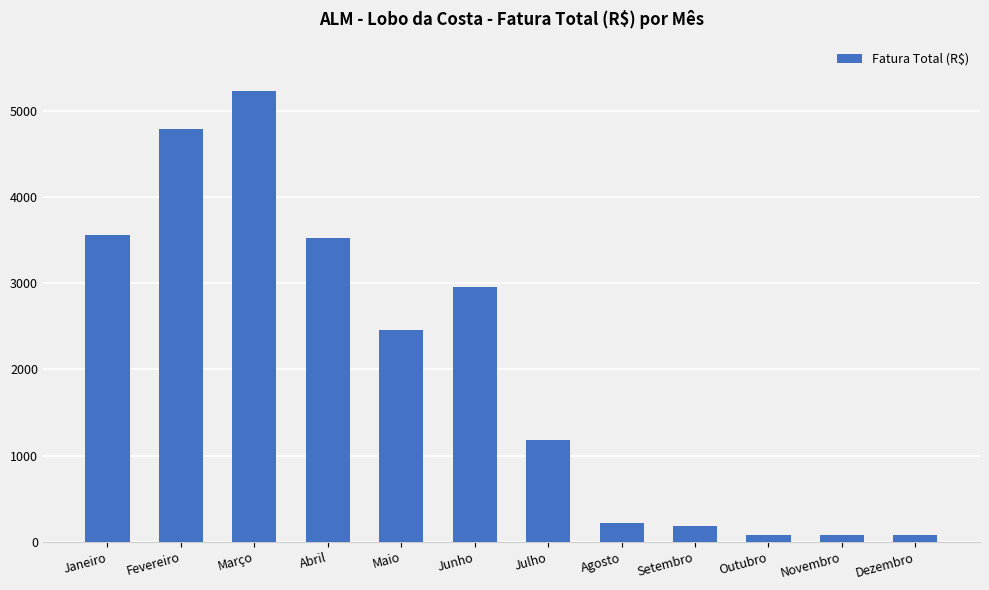

What is the greatest value displayed?

5233.5